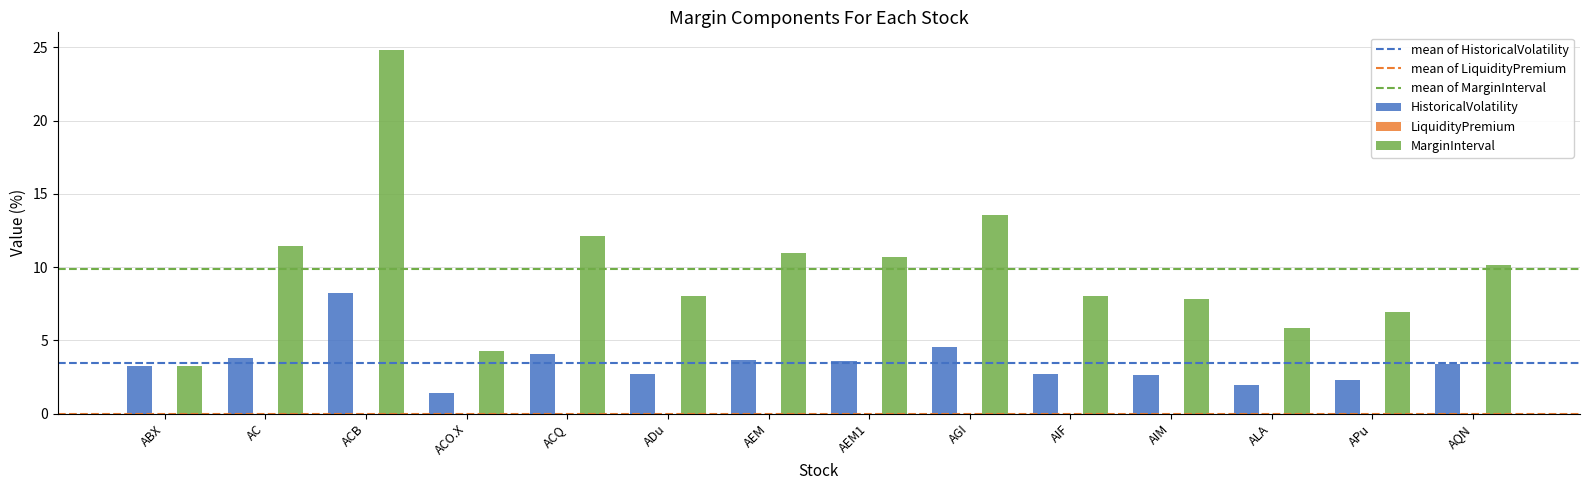

Is it true that HistoricalVolatility equals 2.7 at ADu?

True